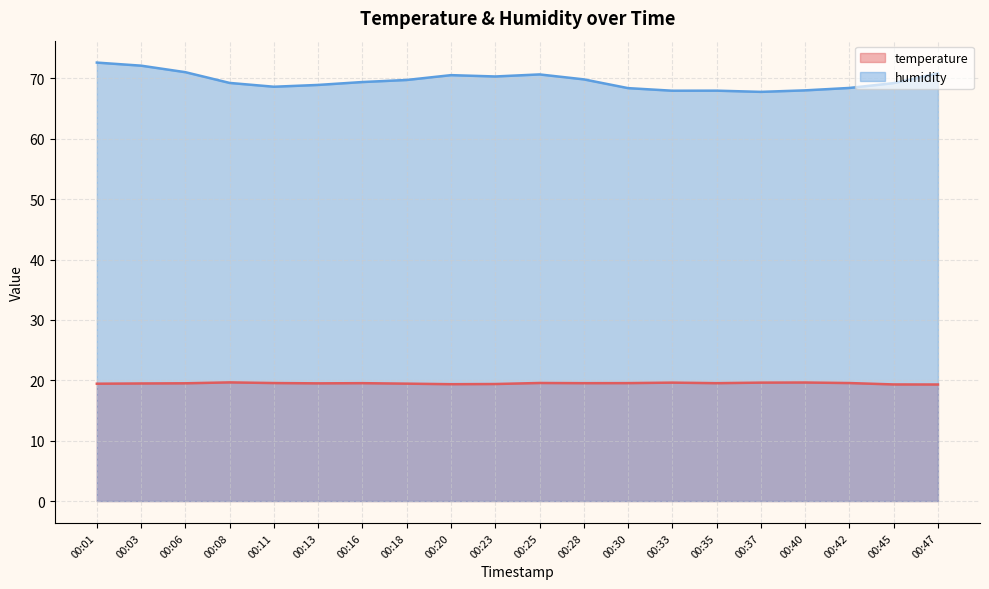

True or false: humidity and temperature intersect in this chart.

False